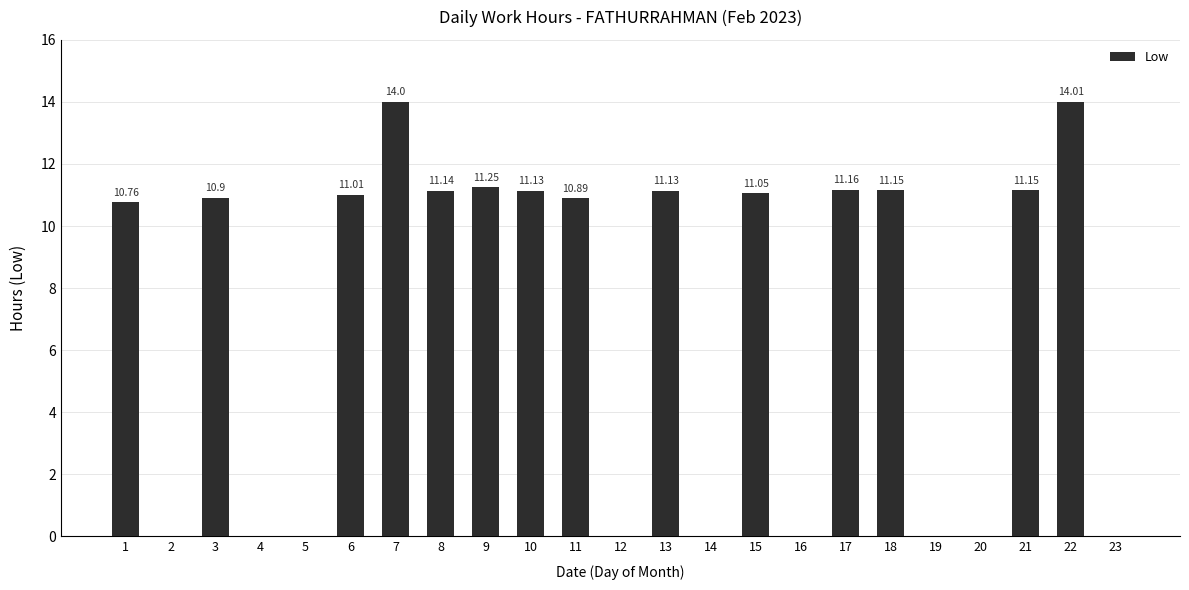

How many values are above zero?

14